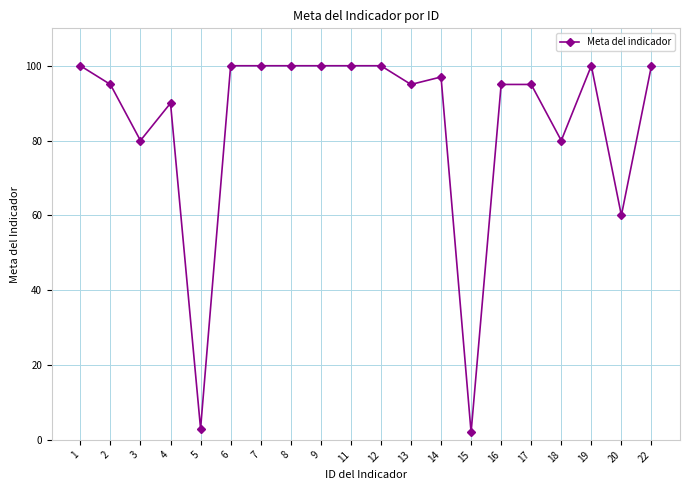

Is it true that the value at 1 is 100?

True